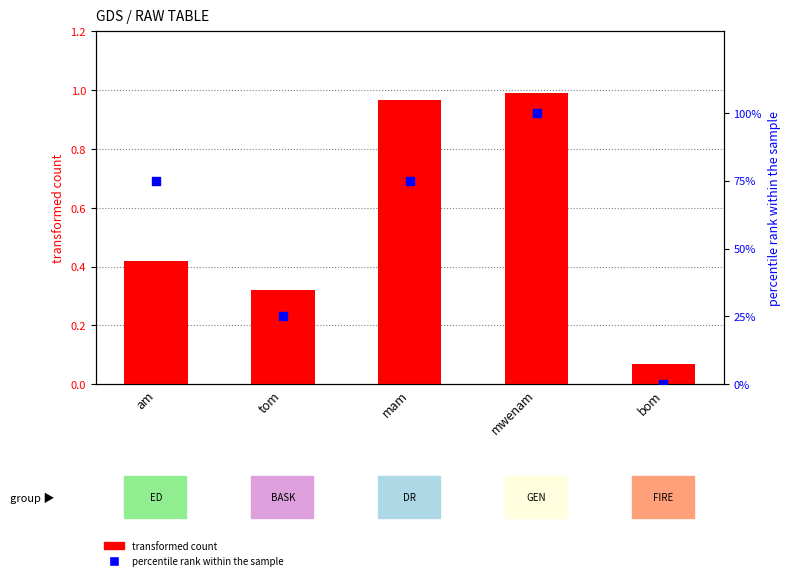

Is the value of transformed count at tom greater than the value of percentile rank within the sample at bom?

Yes